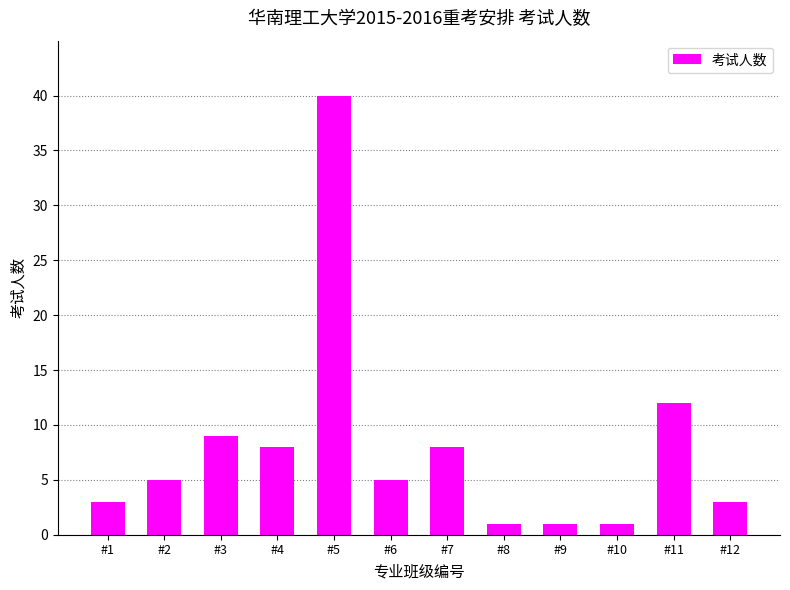

What is the ratio of the value at #11 to the value at #10?

12.0